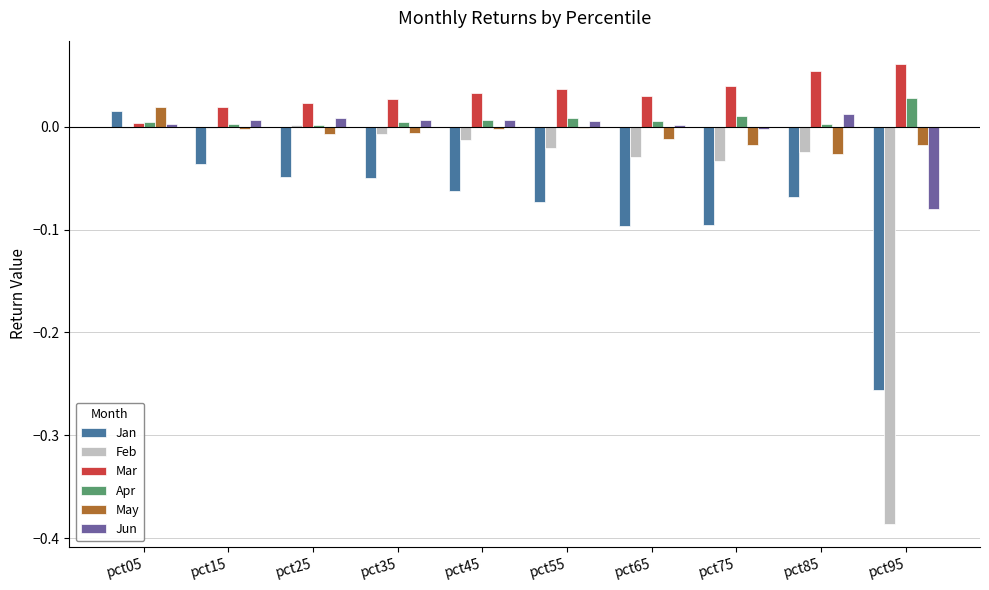

Is the value of Jan at pct35 greater than the value of Apr at pct75?

No